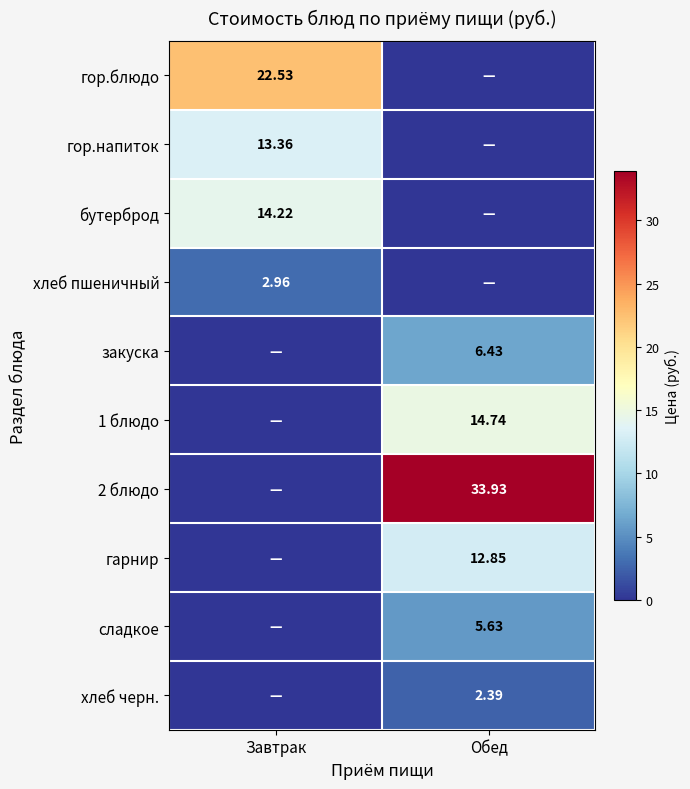

At which category is the sum across all series the highest?

Обед